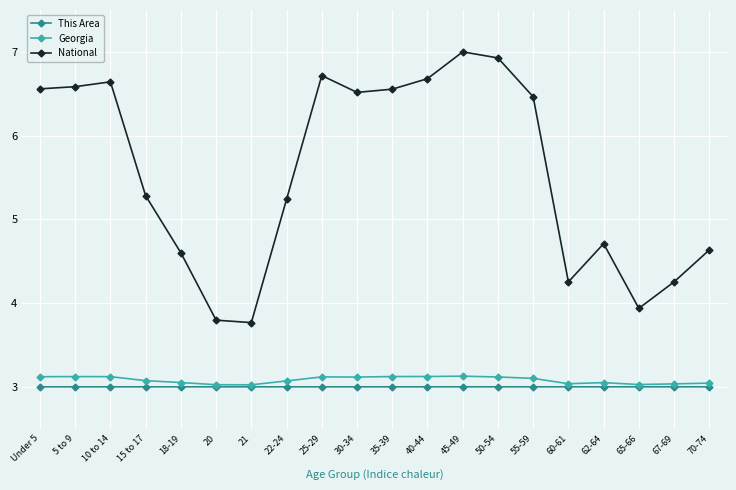

What is the maximum value shown in the chart?

7.0